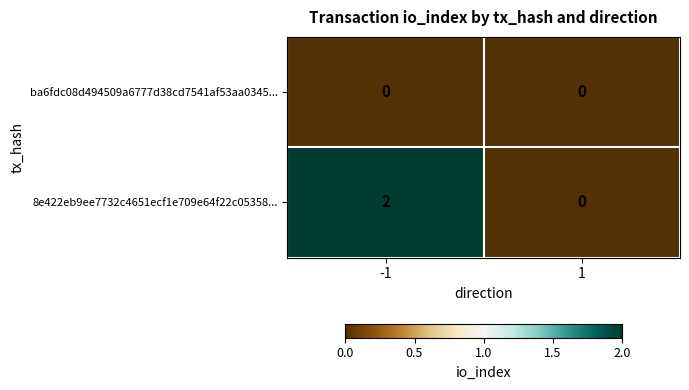

Between -1 and 1, which series saw the biggest shift?

8e422eb9ee7732c4651ecf1e709e64f22c05358...